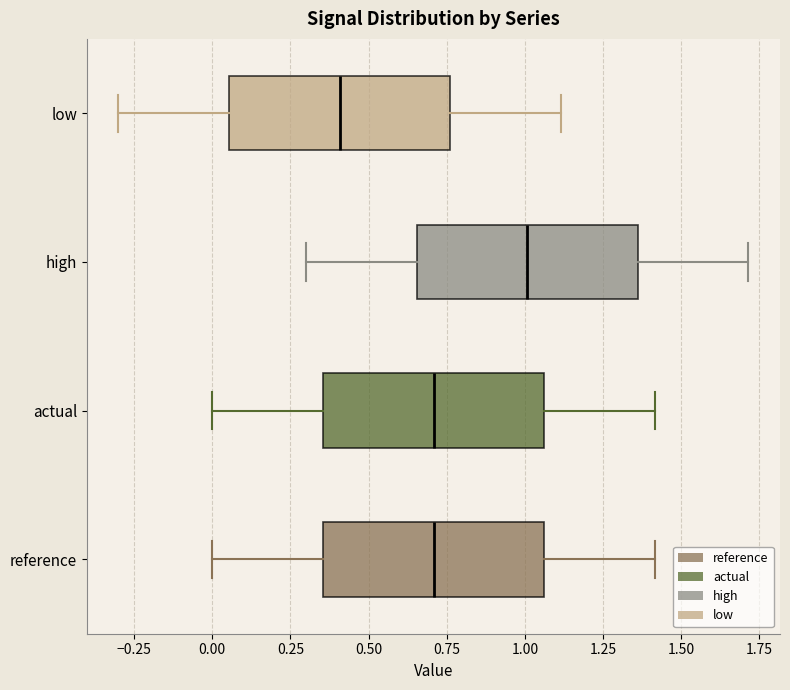

Reading bottom to top, transcribe this box plot: for each box, give where its median line is, the range the box spans, and where its two whiskers end, as read against the x-axis. The values are not printed on the chart, so give them approximately, as read against the axis.

reference: median 0.70, box 0.35 to 1.05, whiskers 0.00 to 1.40
actual: median 0.70, box 0.35 to 1.05, whiskers 0.00 to 1.40
high: median 1.00, box 0.65 to 1.35, whiskers 0.30 to 1.70
low: median 0.40, box 0.05 to 0.75, whiskers -0.30 to 1.10